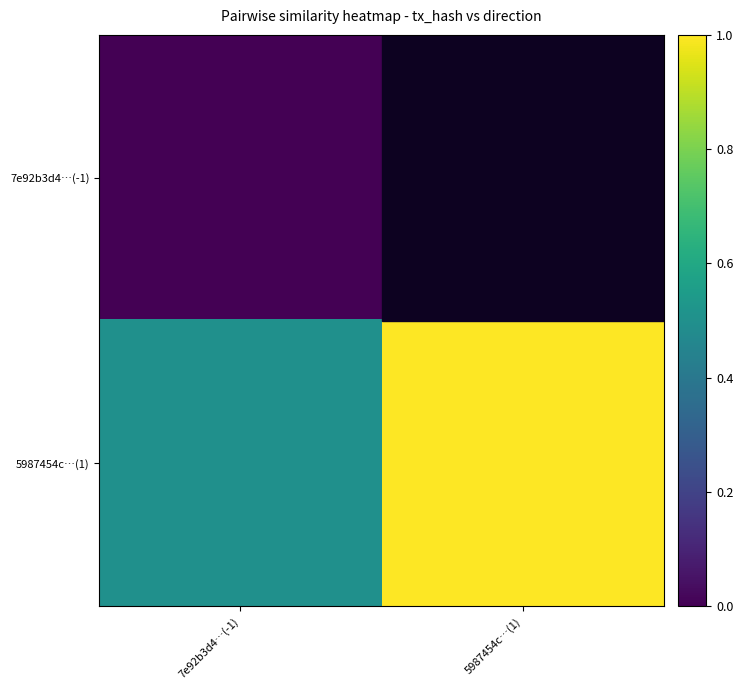

Is it true that 5987454c…(1) equals 0.5 at 7e92b3d4…(-1)?

True